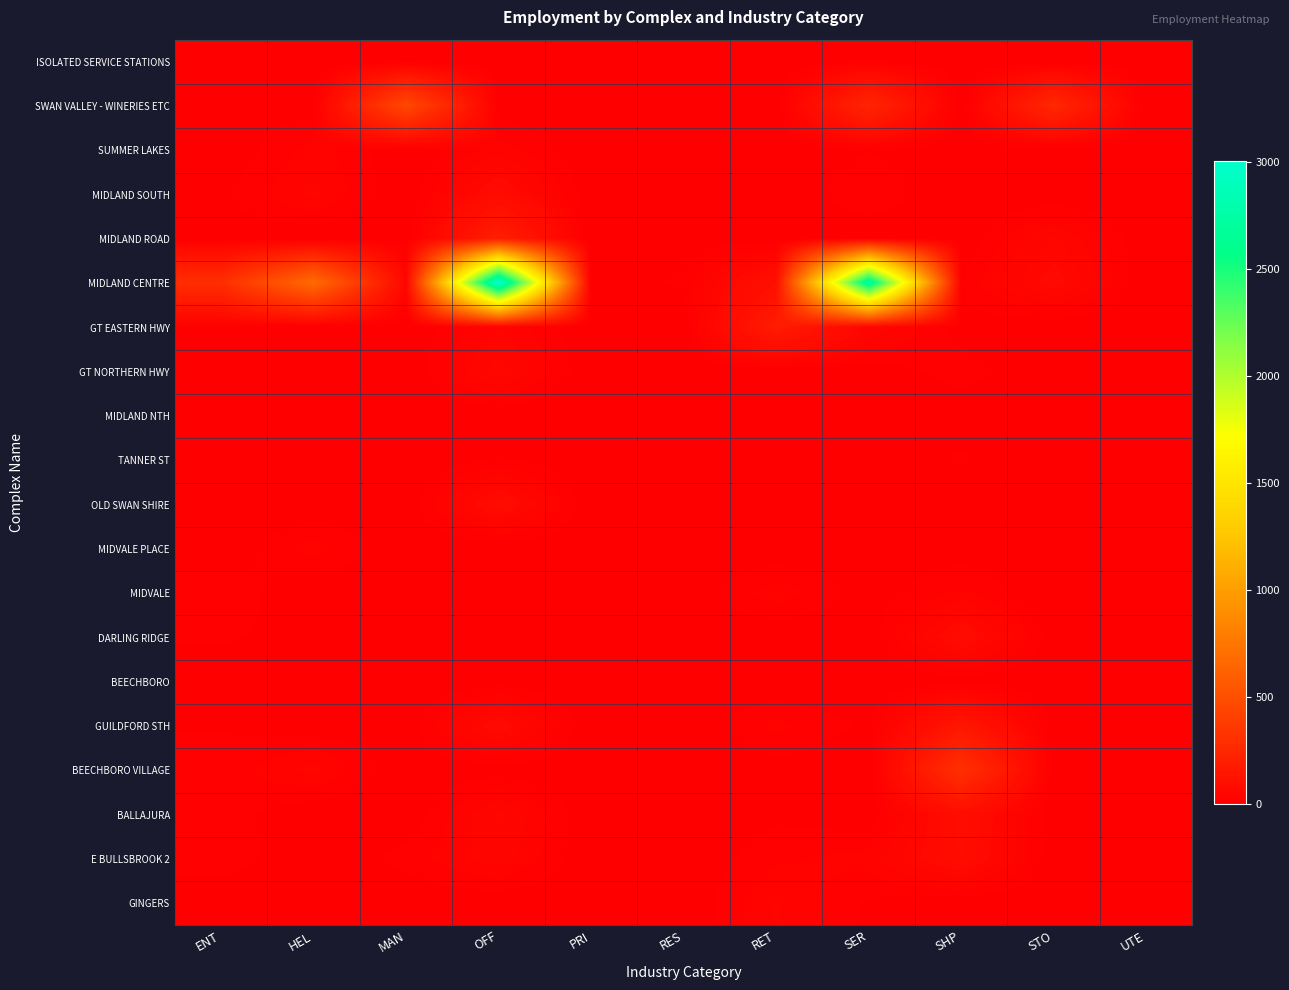

Reading left to right, extract all data points from this chart.

ISOLATED SERVICE STATIONS: ENT=0	HEL=0	MAN=0	OFF=0	PRI=0	RES=0	RET=0	SER=8	SHP=0	STO=0	UTE=0
SWAN VALLEY - WINERIES ETC: ENT=10	HEL=4	MAN=459	OFF=5	PRI=0	RES=0	RET=0	SER=240	SHP=0	STO=254	UTE=0
SUMMER LAKES: ENT=0	HEL=29	MAN=0	OFF=29	PRI=0	RES=0	RET=0	SER=11	SHP=0	STO=0	UTE=0
MIDLAND SOUTH: ENT=9	HEL=39	MAN=0	OFF=78	PRI=0	RES=12	RET=0	SER=23	SHP=0	STO=0	UTE=0
MIDLAND ROAD: ENT=5	HEL=0	MAN=2	OFF=191	PRI=0	RES=6	RET=0	SER=0	SHP=0	STO=49	UTE=0
MIDLAND CENTRE: ENT=292	HEL=681	MAN=48	OFF=3004	PRI=0	RES=15	RET=104	SER=2738	SHP=12	STO=68	UTE=0
GT EASTERN HWY: ENT=10	HEL=0	MAN=0	OFF=34	PRI=0	RES=0	RET=182	SER=46	SHP=6	STO=0	UTE=0
GT NORTHERN HWY: ENT=0	HEL=0	MAN=0	OFF=54	PRI=0	RES=0	RET=0	SER=4	SHP=18	STO=0	UTE=0
MIDLAND NTH: ENT=0	HEL=0	MAN=0	OFF=2	PRI=0	RES=0	RET=2	SER=0	SHP=2	STO=0	UTE=0
TANNER ST: ENT=2	HEL=2	MAN=0	OFF=13	PRI=0	RES=0	RET=7	SER=4	SHP=14	STO=0	UTE=0
OLD SWAN SHIRE: ENT=0	HEL=0	MAN=0	OFF=81	PRI=0	RES=0	RET=0	SER=0	SHP=0	STO=0	UTE=0
MIDVALE PLACE: ENT=0	HEL=30	MAN=0	OFF=0	PRI=0	RES=0	RET=0	SER=1	SHP=4	STO=0	UTE=0
MIDVALE: ENT=21	HEL=0	MAN=3	OFF=0	PRI=0	RES=2	RET=31	SER=5	SHP=25	STO=0	UTE=0
DARLING RIDGE: ENT=14	HEL=6	MAN=0	OFF=4	PRI=0	RES=0	RET=0	SER=3	SHP=79	STO=4	UTE=0
BEECHBORO: ENT=0	HEL=0	MAN=0	OFF=5	PRI=0	RES=0	RET=0	SER=0	SHP=3	STO=0	UTE=0
GUILDFORD STH: ENT=11	HEL=2	MAN=3	OFF=71	PRI=0	RES=0	RET=27	SER=9	SHP=143	STO=4	UTE=0
BEECHBORO VILLAGE: ENT=16	HEL=40	MAN=0	OFF=5	PRI=0	RES=0	RET=6	SER=0	SHP=308	STO=0	UTE=3
BALLAJURA: ENT=19	HEL=0	MAN=0	OFF=50	PRI=0	RES=0	RET=9	SER=0	SHP=90	STO=0	UTE=0
E BULLSBROOK 2: ENT=20	HEL=0	MAN=17	OFF=43	PRI=0	RES=0	RET=21	SER=29	SHP=83	STO=1	UTE=12
GINGERS: ENT=0	HEL=0	MAN=0	OFF=1	PRI=0	RES=0	RET=36	SER=10	SHP=0	STO=0	UTE=0